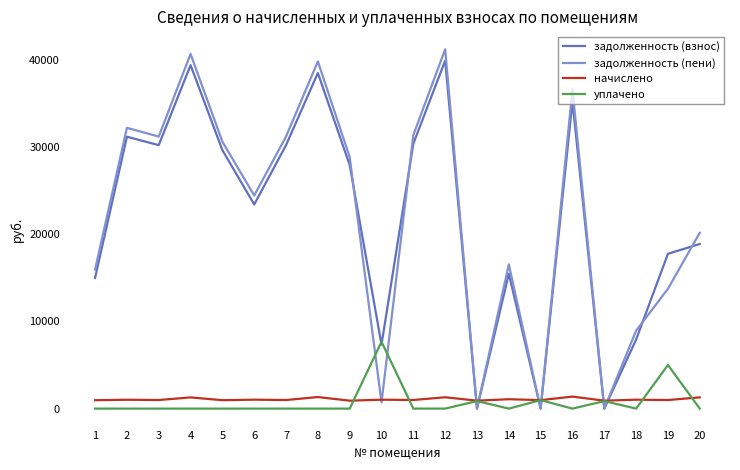

At how many categories does at least one series exceed 23083?

11